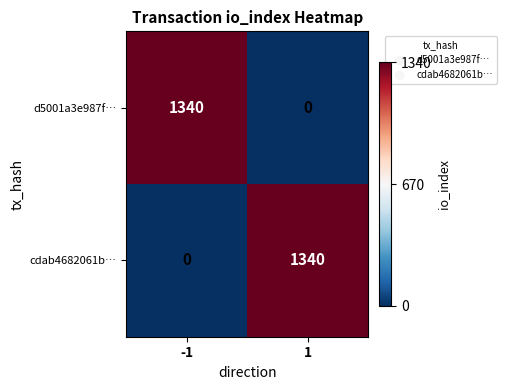

At how many categories does at least one series exceed 0?

2